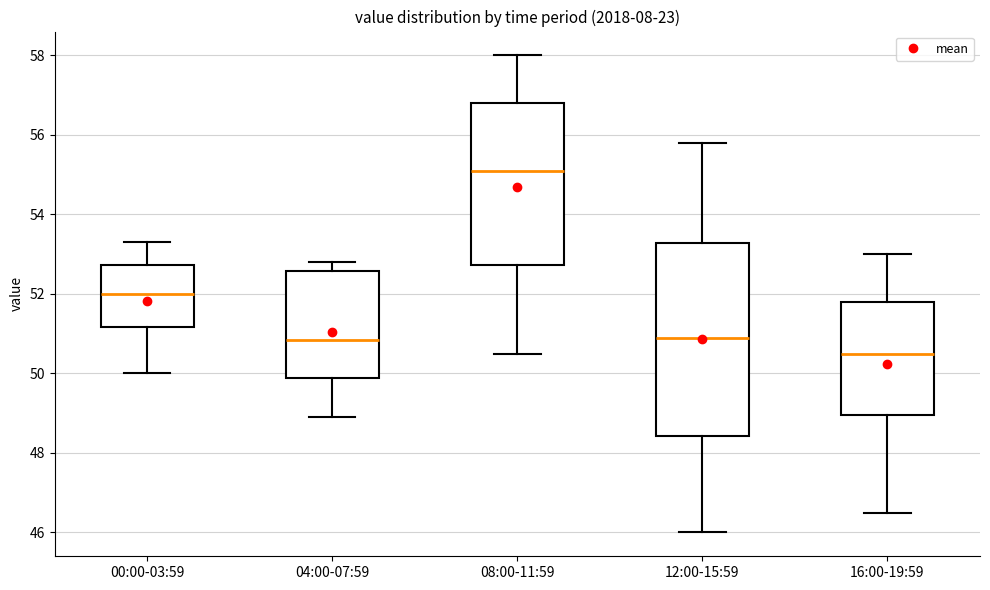

Reading left to right, transcribe this box plot: for each box, give where its median line is, the range the box spans, and where its two whiskers end, as read against the y-axis. The values are not printed on the chart, so give them approximately, as read against the axis.

00:00-03:59: median 52.0, box 51.2 to 52.8, whiskers 50.0 to 53.4
04:00-07:59: median 50.8, box 49.8 to 52.6, whiskers 49.0 to 52.8
08:00-11:59: median 55.2, box 52.8 to 56.8, whiskers 50.6 to 58.0
12:00-15:59: median 51.0, box 48.4 to 53.2, whiskers 46.0 to 55.8
16:00-19:59: median 50.6, box 49.0 to 51.8, whiskers 46.6 to 53.0